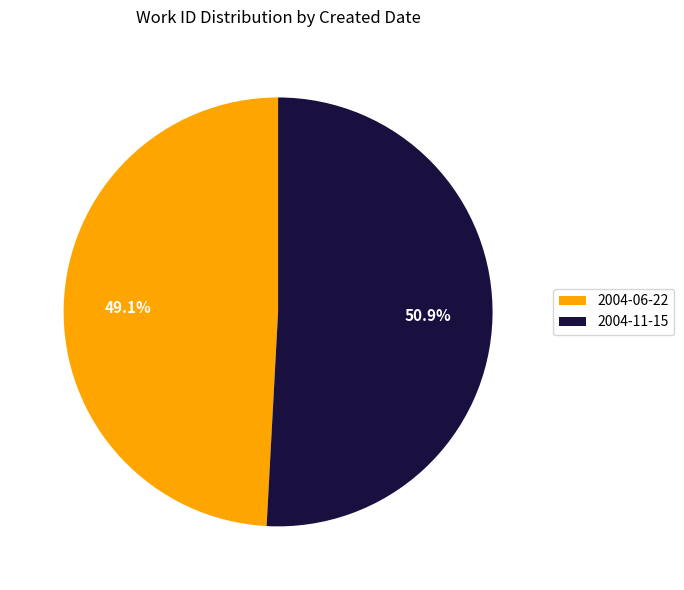

To the nearest percent, what portion does 2004-11-15 represent?

51%